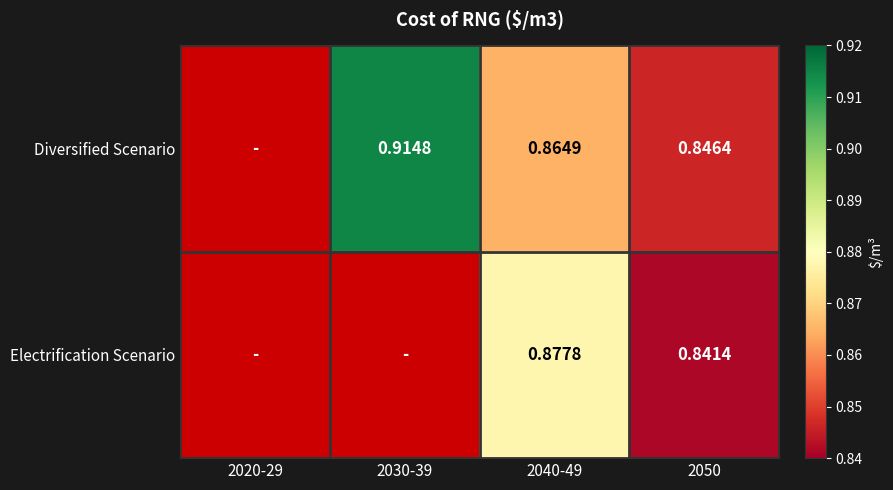

Between 2040-49 and 2050, which is larger?

2040-49